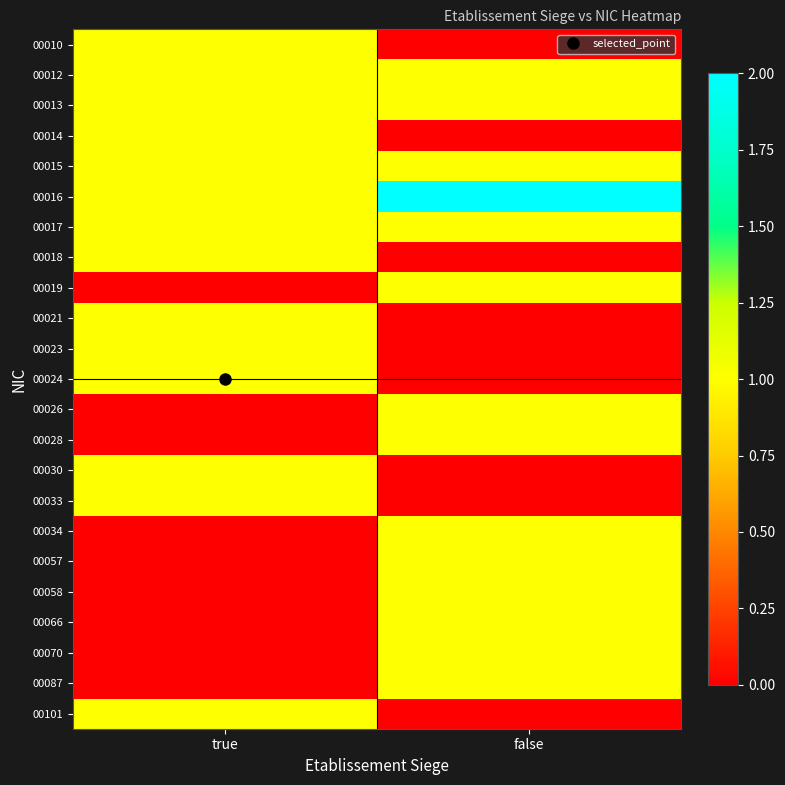

Between false and true, which is larger?

true